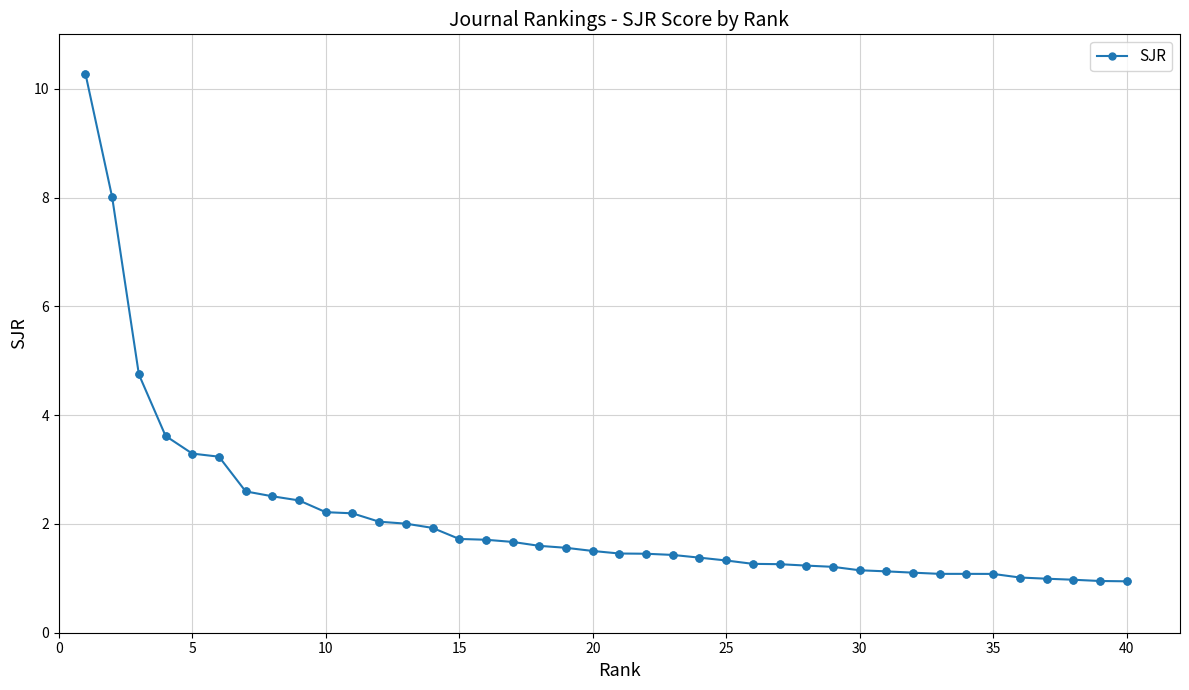

What is the sum of all values?

84.4